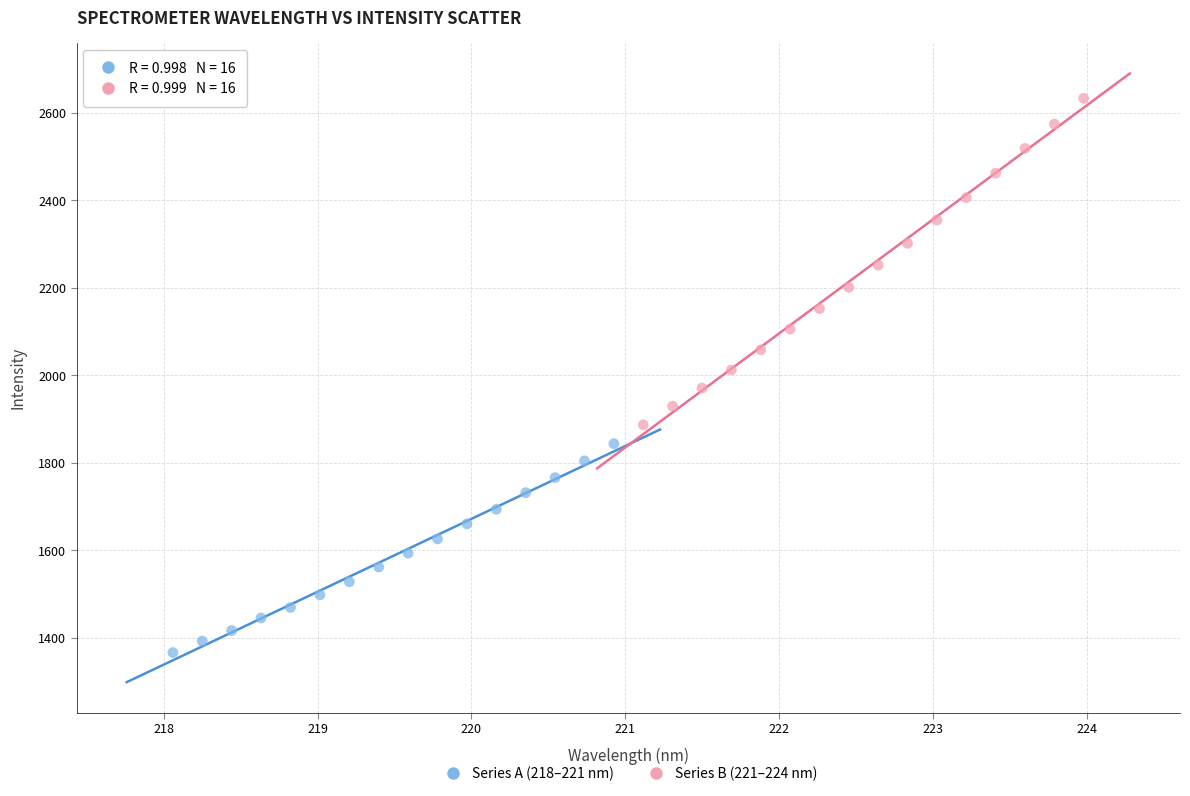

Which series reaches the minimum Y coordinate?

Series A (218–221 nm)